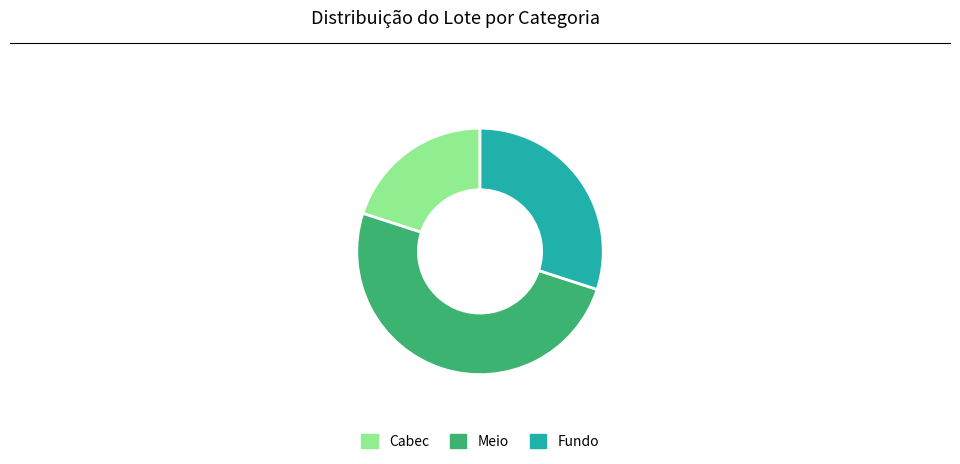

Is Cabec the majority of the pie?

No